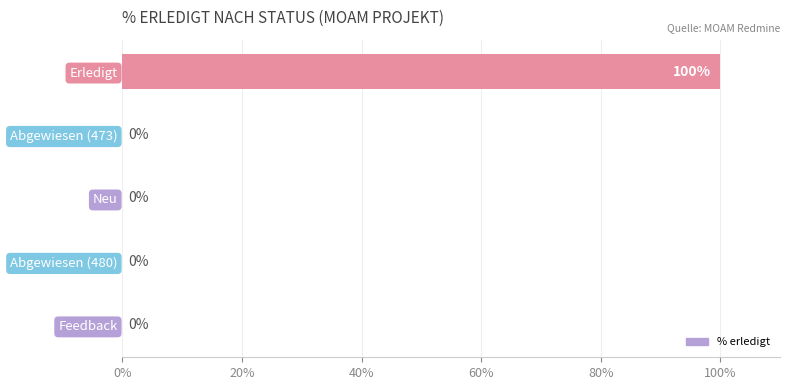

True or false: the data shows 100 at Erledigt.

True